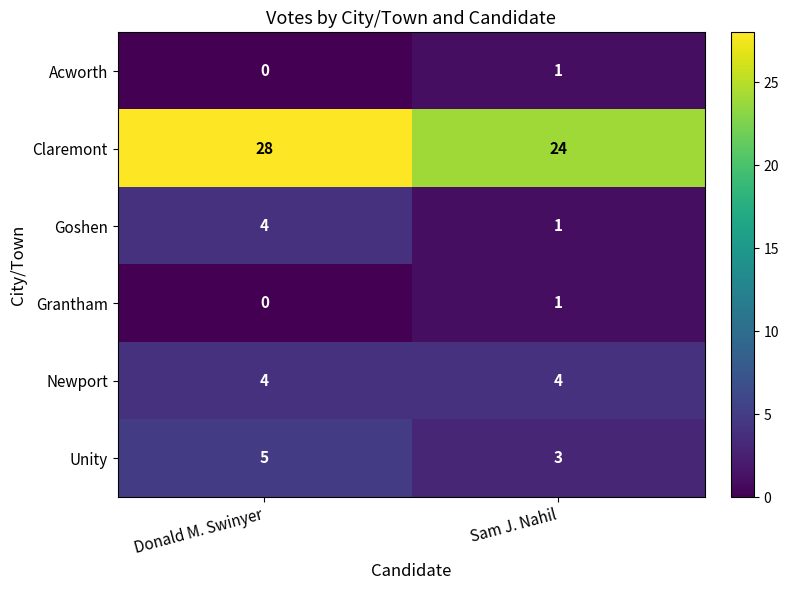

Rank the categories by Grantham value from lowest to highest.

Donald M. Swinyer, Sam J. Nahil